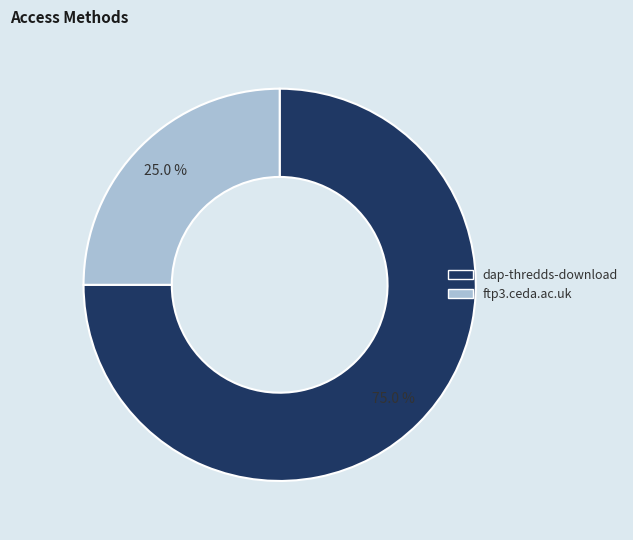

Approximately how many times larger is the value at dap-thredds-download compared to ftp3.ceda.ac.uk?

3.0